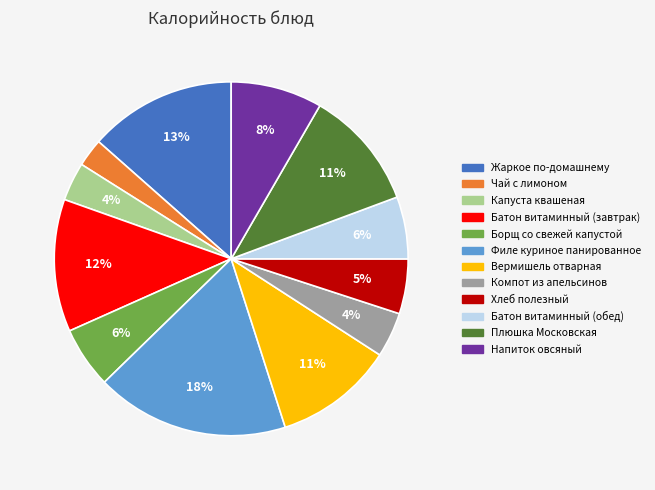

Does Напиток овсяный represent more than half of the total?

No